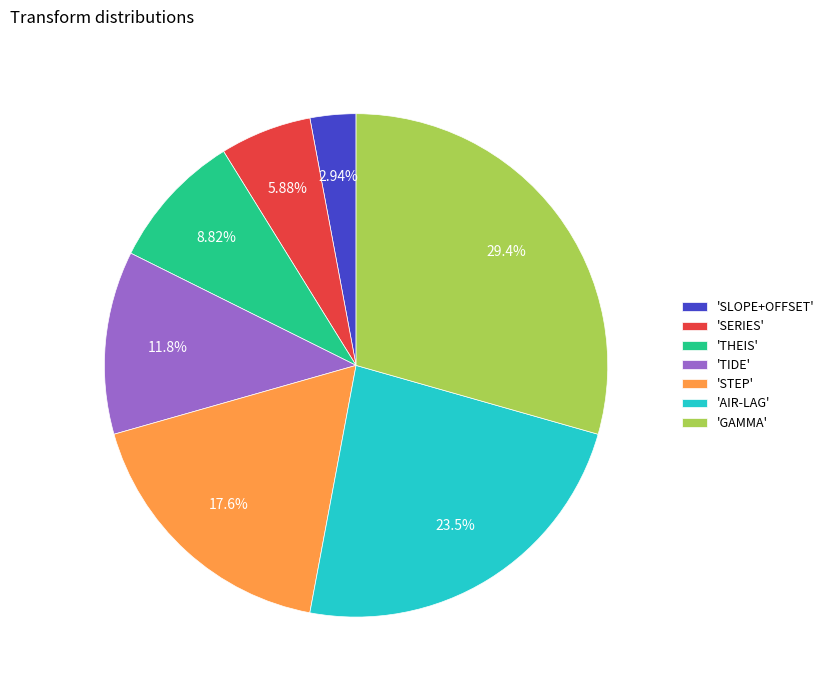

Rank the categories by value from highest to lowest.

'GAMMA', 'AIR-LAG', 'STEP', 'TIDE', 'THEIS', 'SERIES', 'SLOPE+OFFSET'